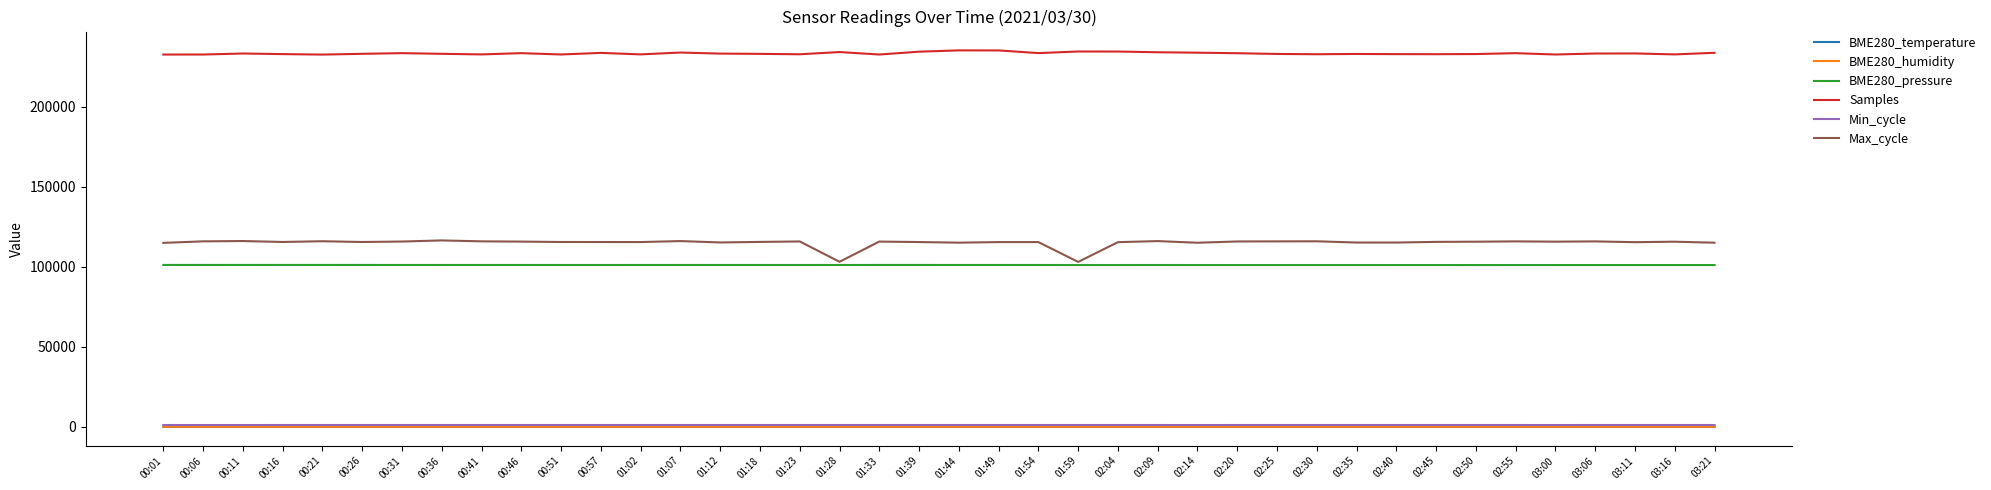

True or false: BME280_temperature and Samples intersect in this chart.

False